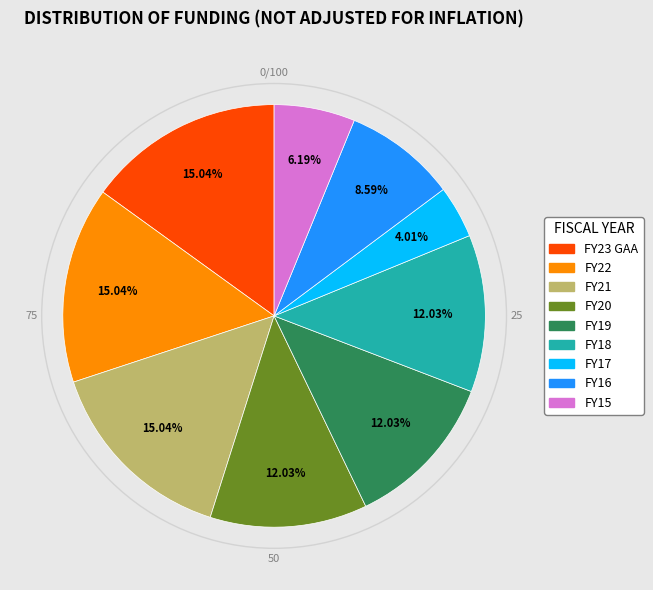

Which category has the smallest portion of the pie?

FY17